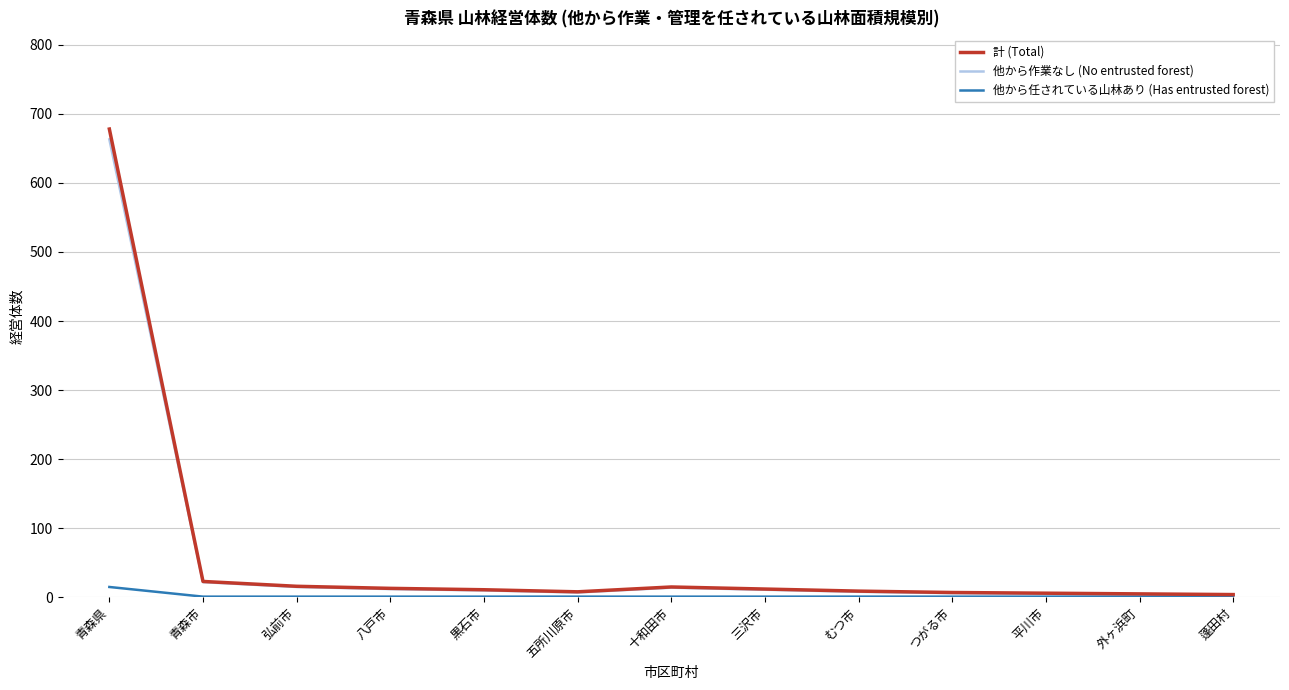

How many lines are shown in the chart?

3